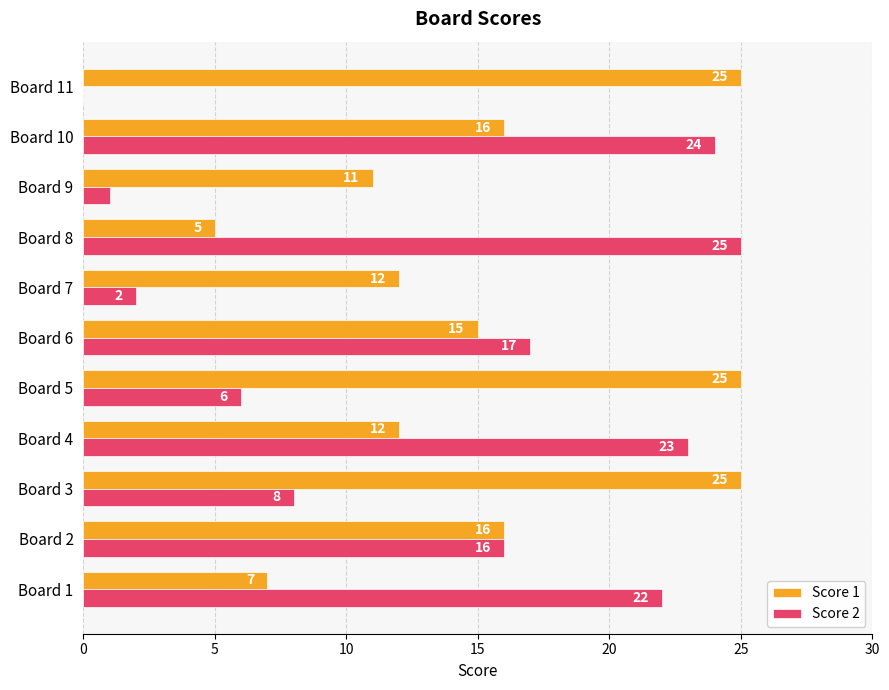

Count the number of data series in this chart.

2